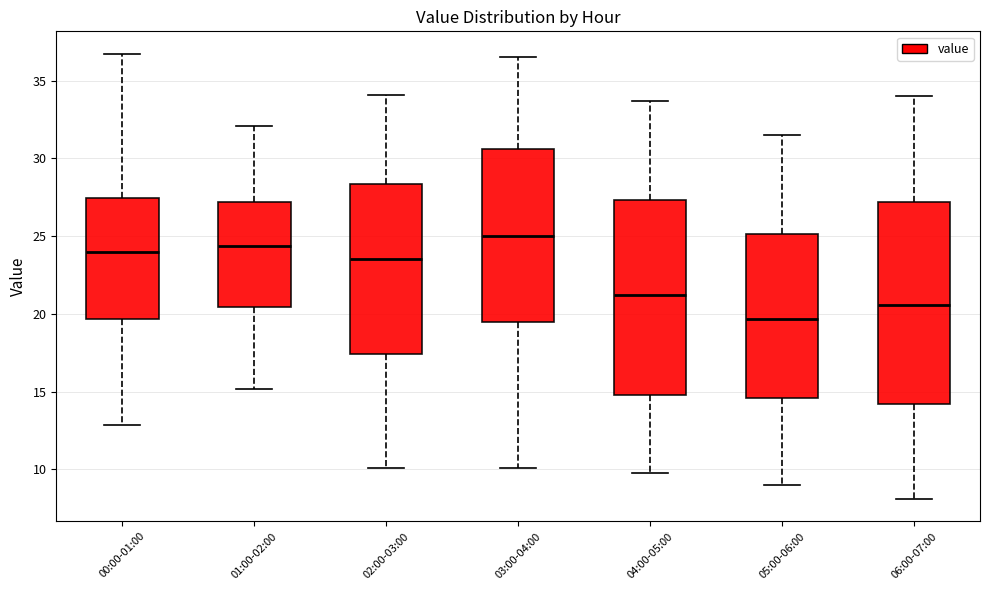

Which box's median line is the lowest?

05:00-06:00